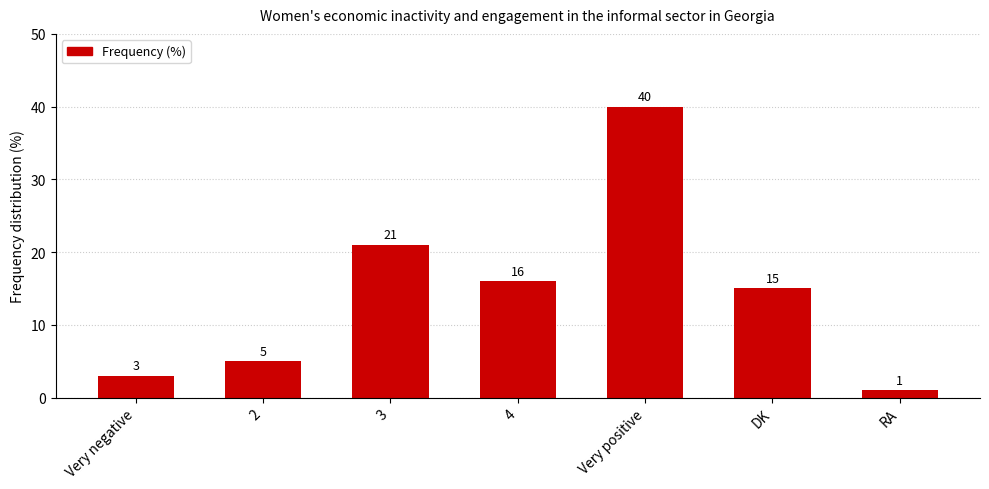

What is the label of the 1st bar from the left?

Very negative